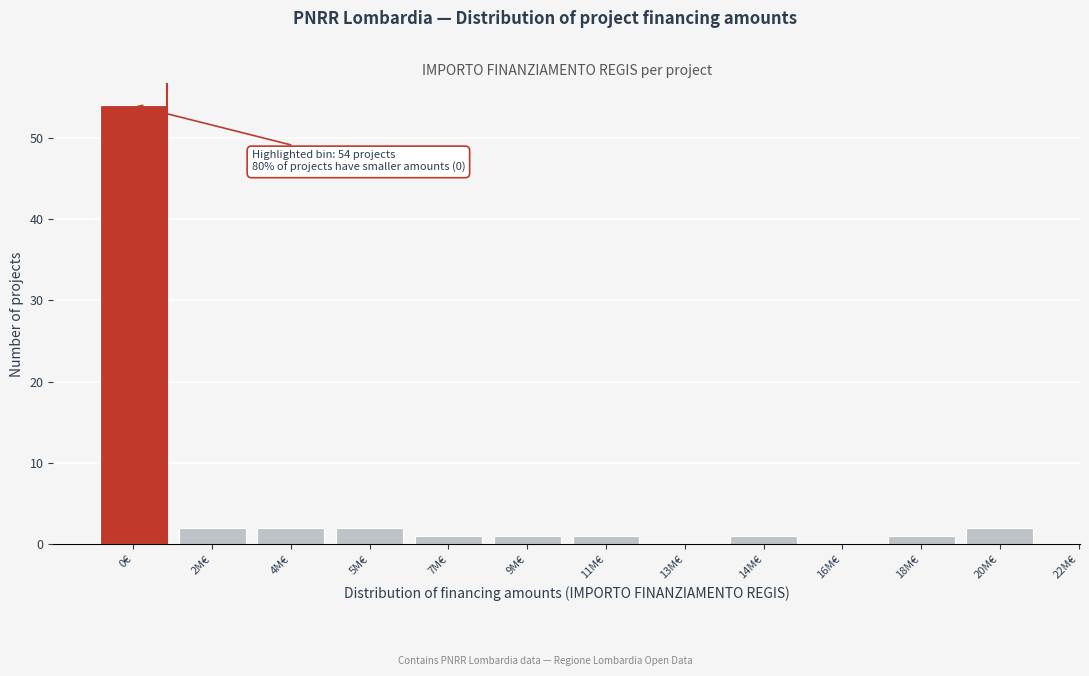

Reading left to right, transcribe all the data shown in this chart.

0€=54	2M€=2	4M€=2	5M€=2	7M€=1	9M€=1	11M€=1	13M€=0	14M€=1	16M€=0	18M€=1	20M€=2